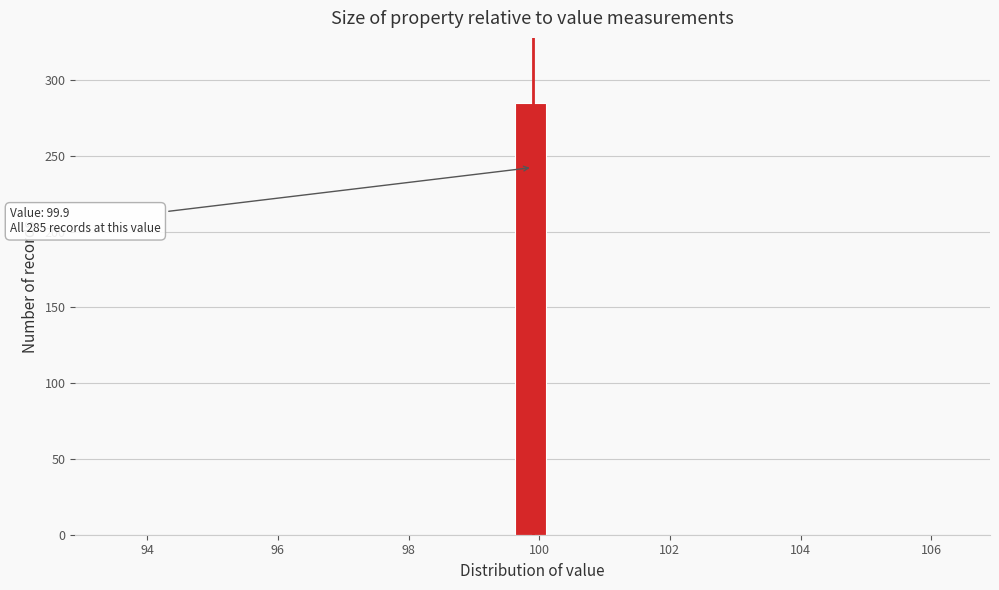

Read against the x-axis, roughly where is the centre of the tallest bar?

99.8